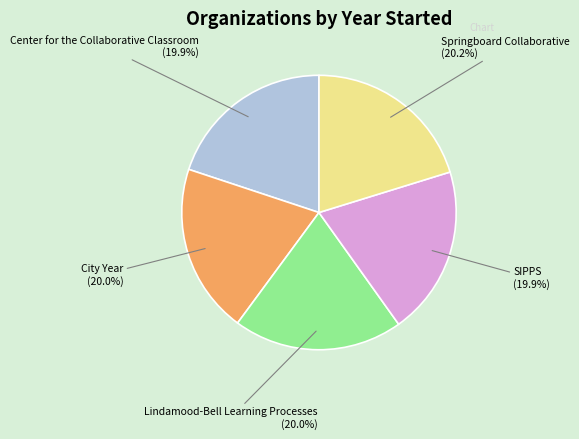

Does any single category account for the majority?

No